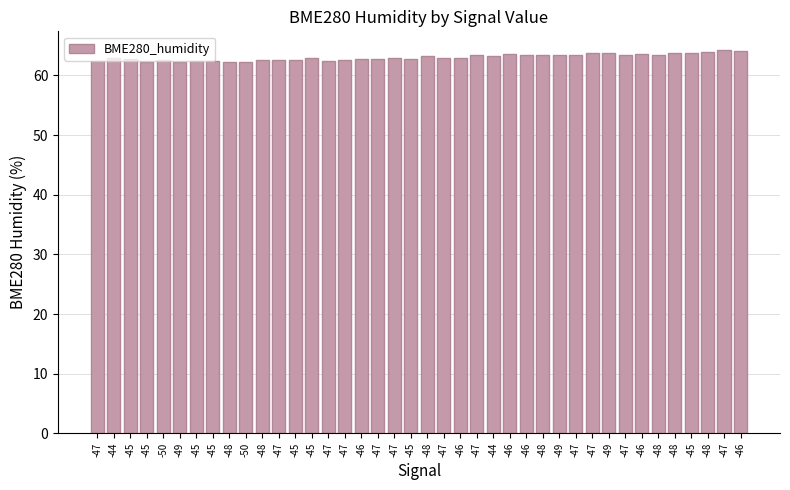

Does the chart contain any negative values?

No